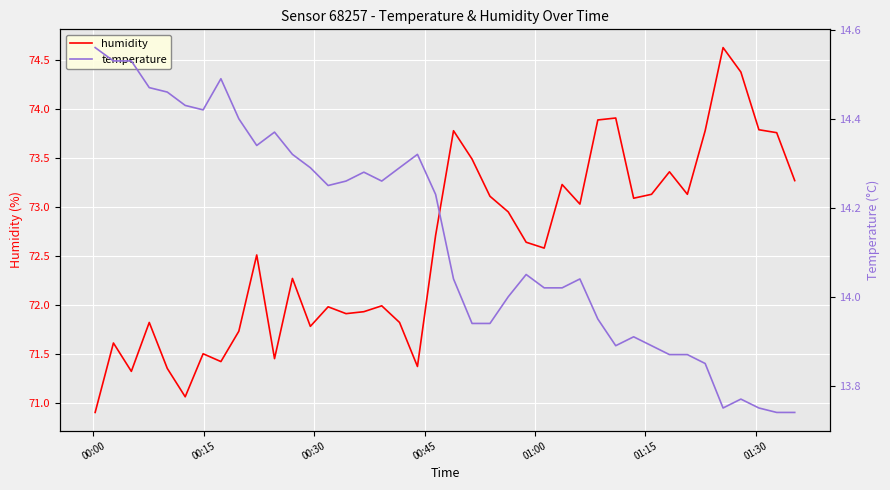

True or false: humidity and temperature cross at least once.

False